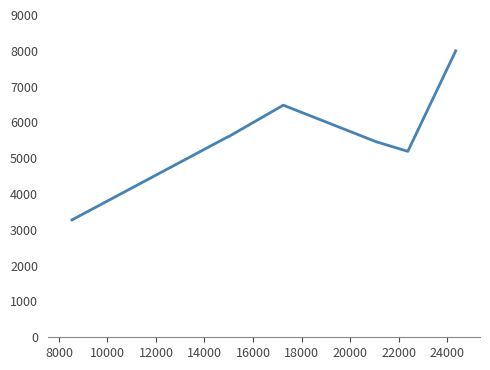

What is the minimum value shown in the chart?

3278